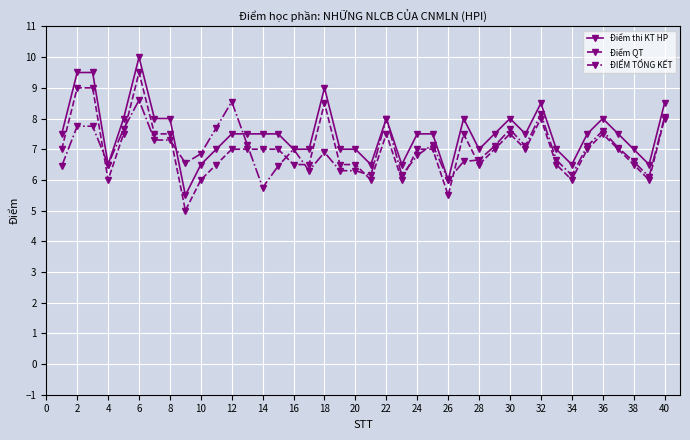

True or false: Điểm QT and Điểm thi KT HP intersect in this chart.

False